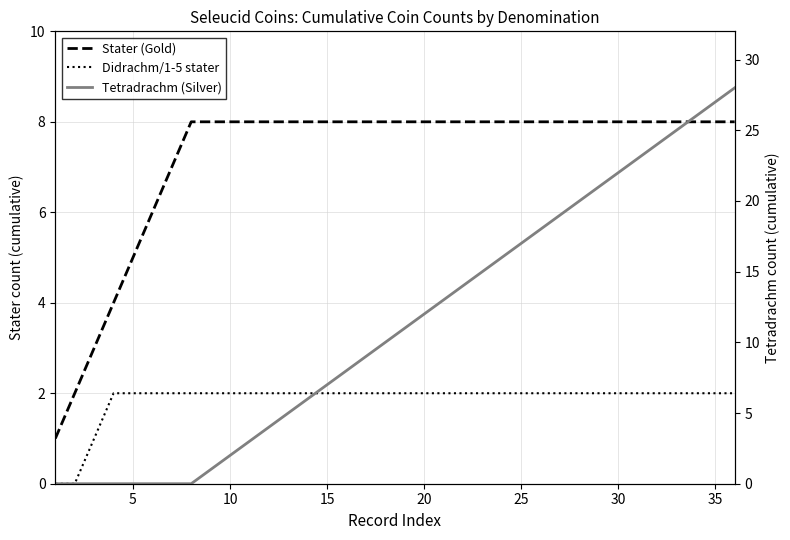

What are all the series names shown in the legend?

Stater (Gold), Didrachm/1-5 stater, Tetradrachm (Silver)